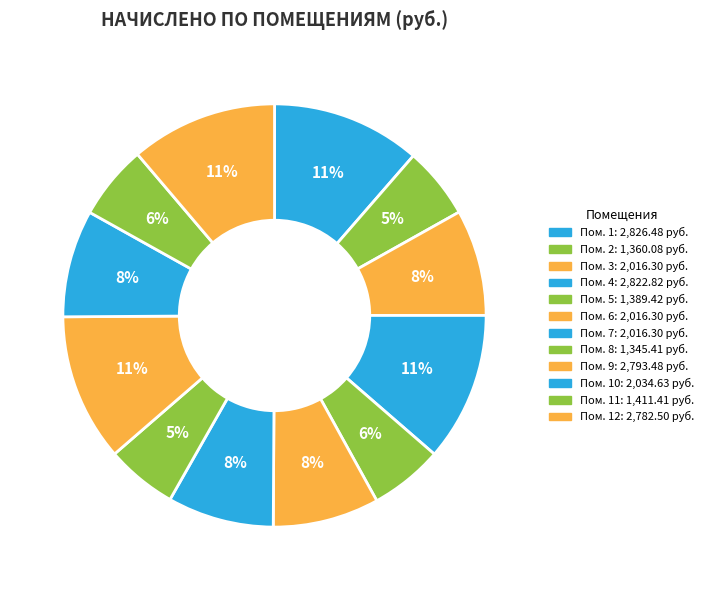

Count the number of slices in the pie.

12